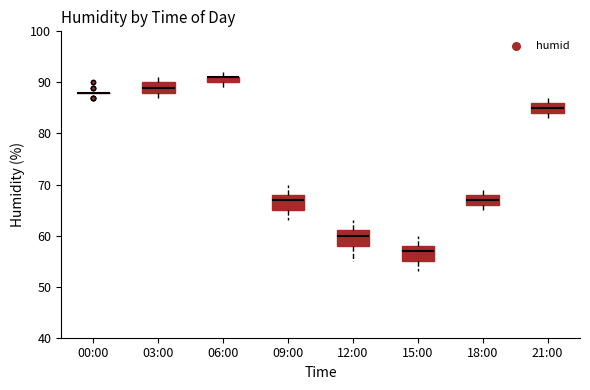

Where does the upper whisker of the box for 15:00 end on the y-axis? The values are not printed on the chart, so give them approximately, as read against the axis.

60